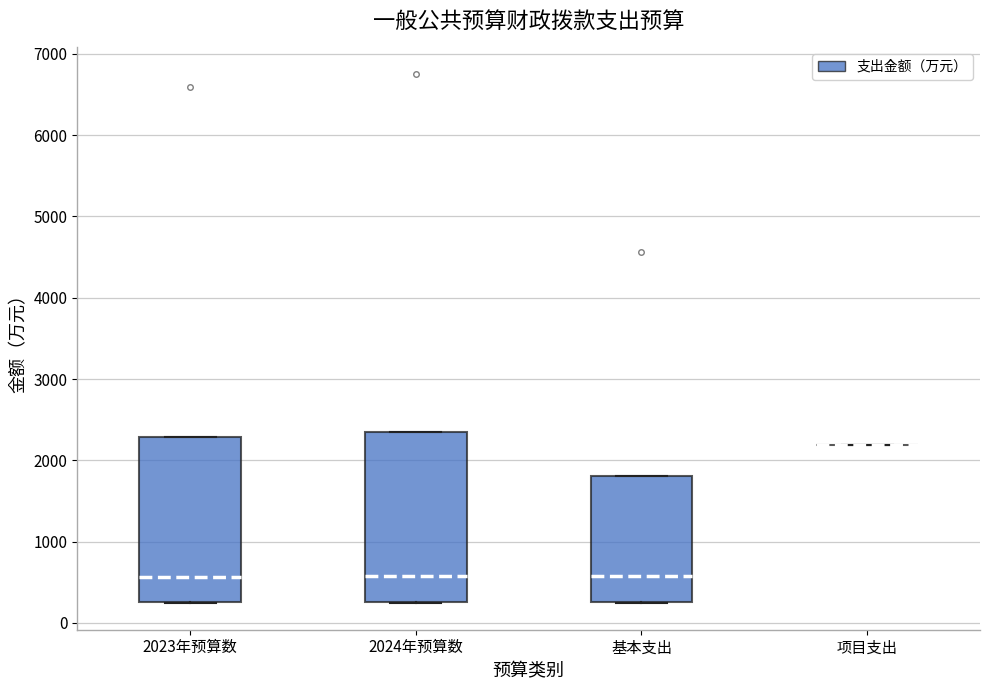

Where is the upper edge of the box for 基本支出 on the y-axis? The values are not printed on the chart, so give them approximately, as read against the axis.

1800